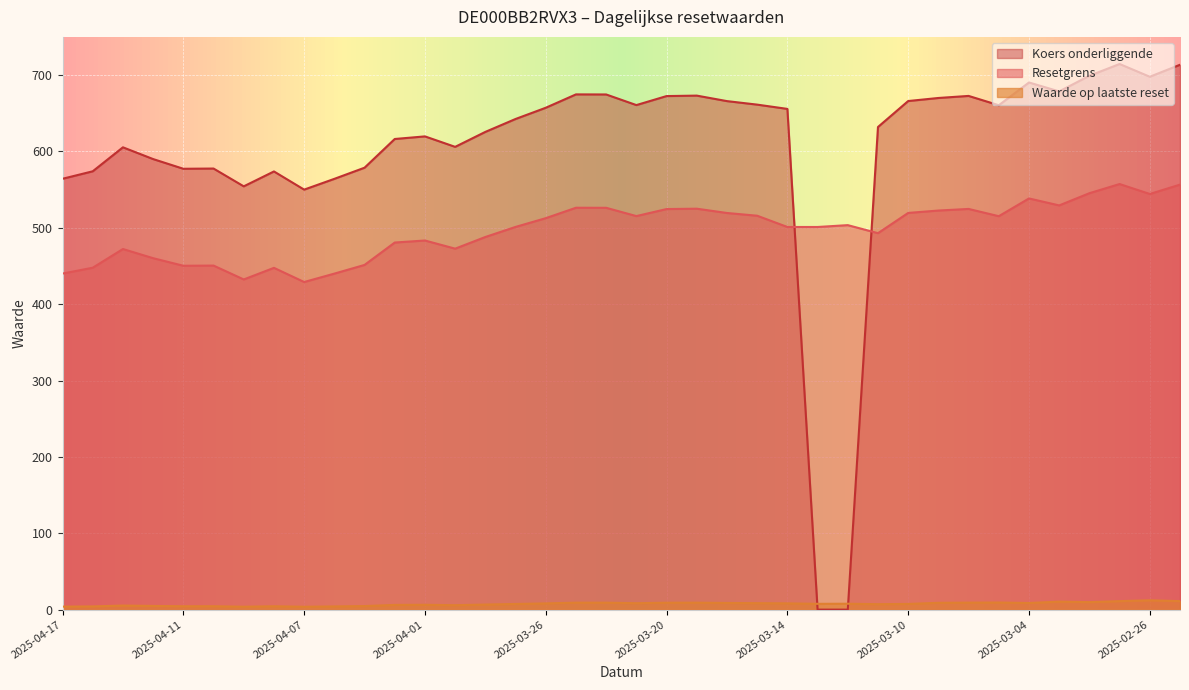

After their last crossing, which series has the higher values: Koers onderliggende or Waarde op laatste reset?

Koers onderliggende